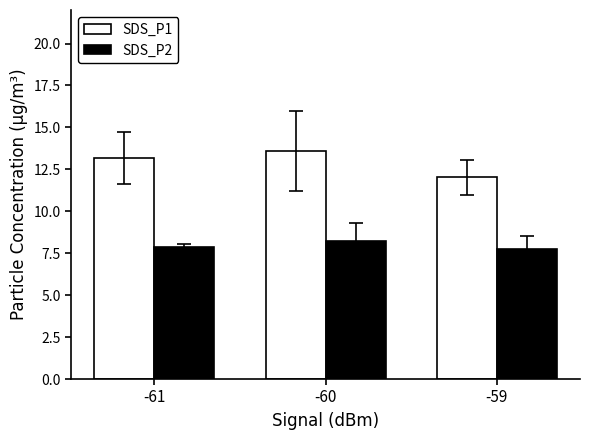

How many SDS_P2 values are between 7 and 8?

2